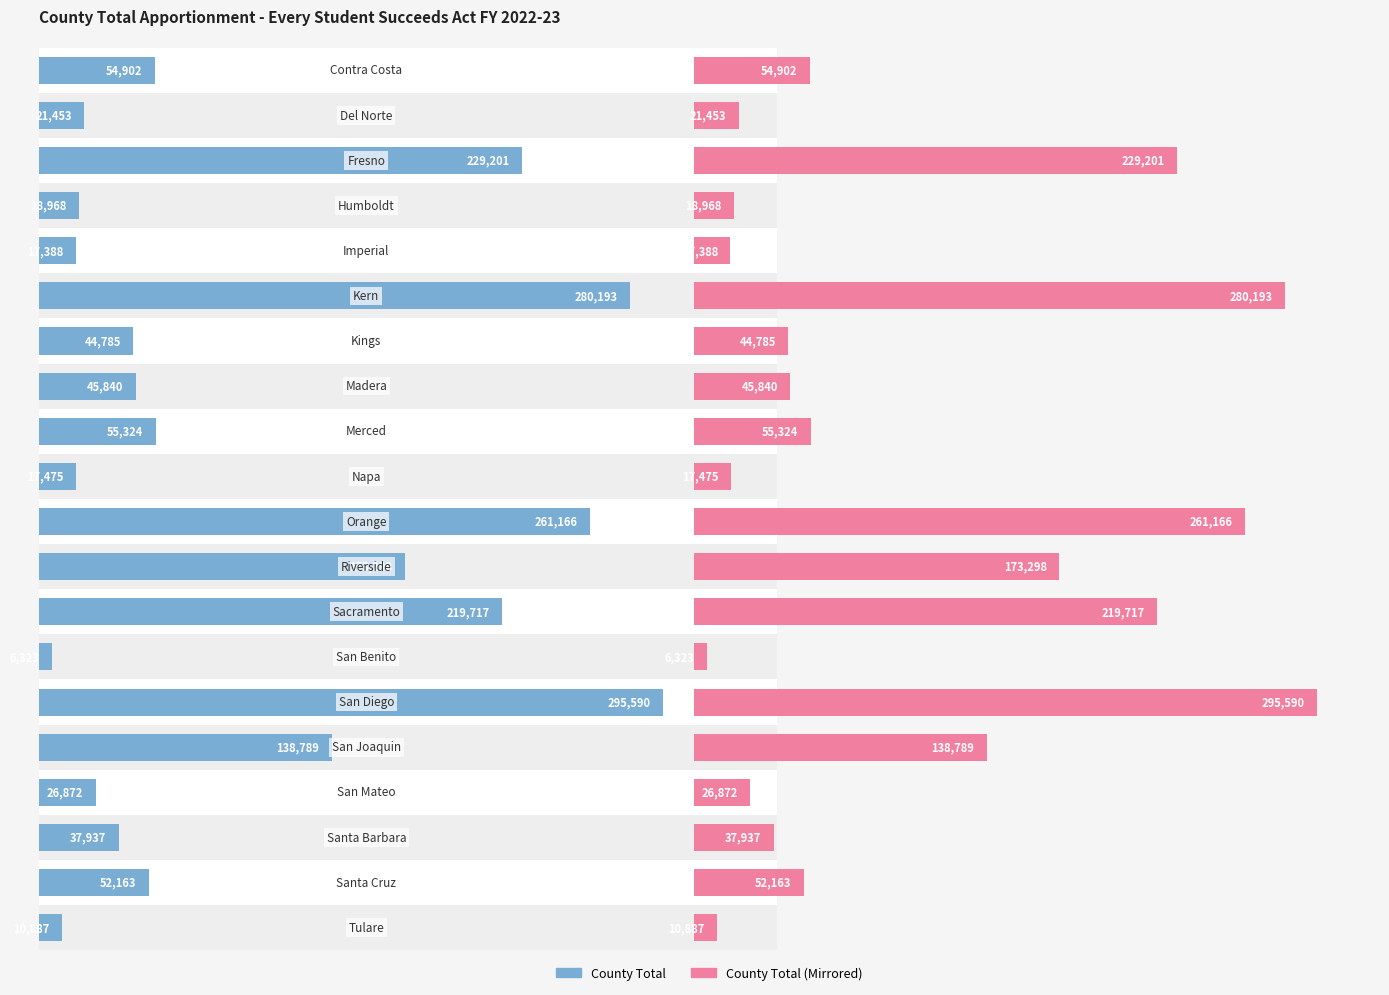

What is the approximate value at 2, to the nearest 100?

229200